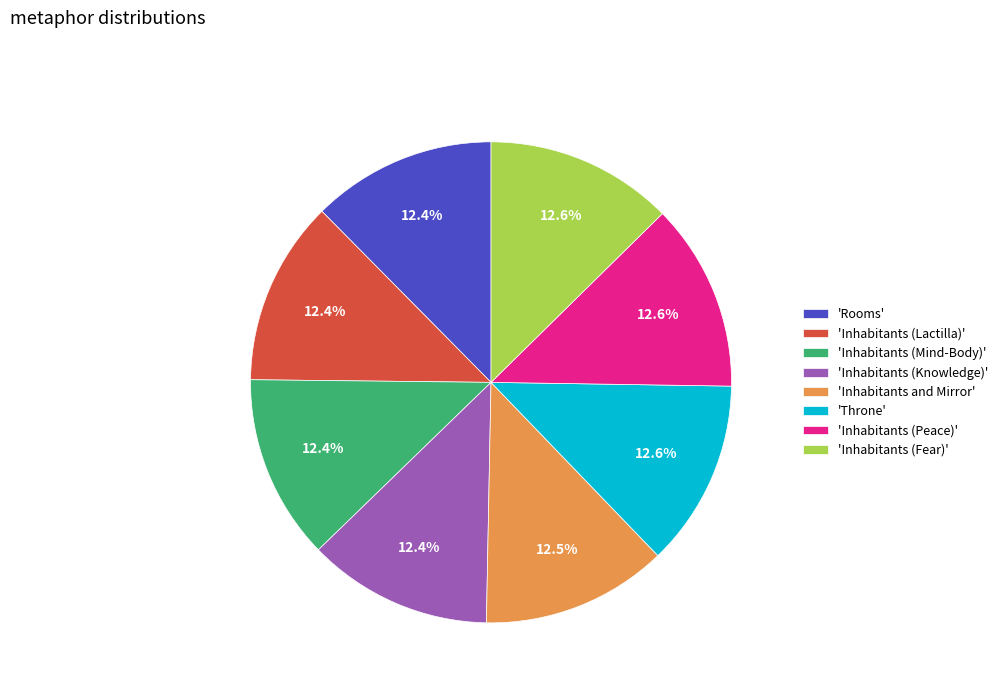

What is the ratio of the value at 'Inhabitants (Peace)' to the value at 'Inhabitants (Mind-Body)'?

1.0